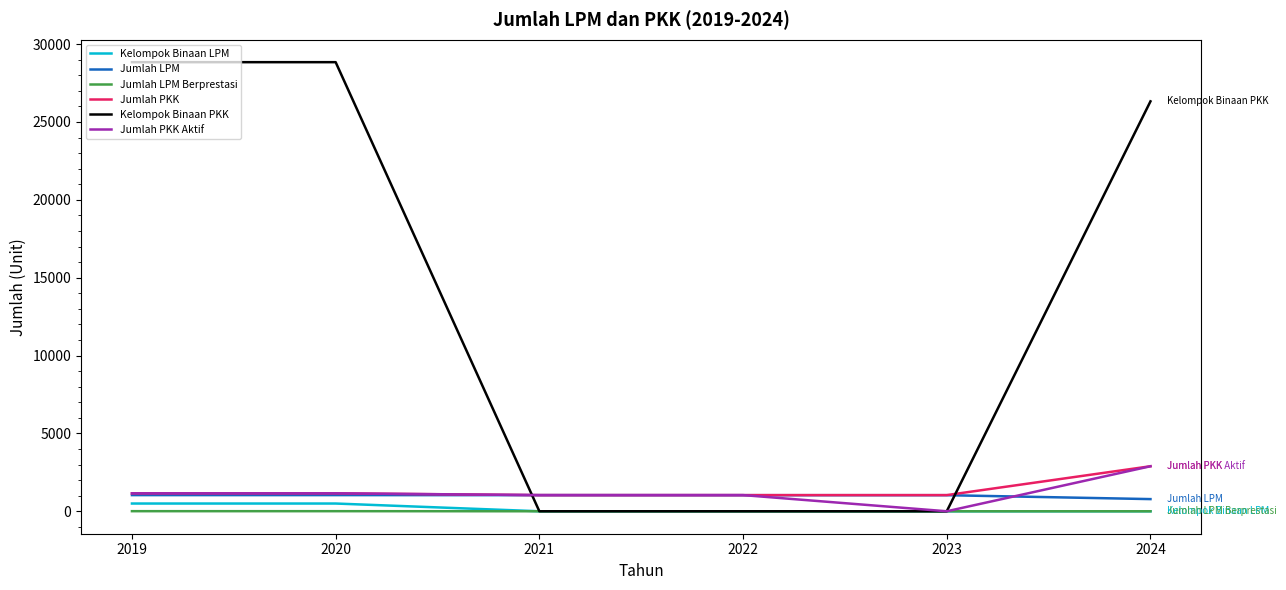

How many intersections are there between Kelompok Binaan PKK and Jumlah LPM?

2